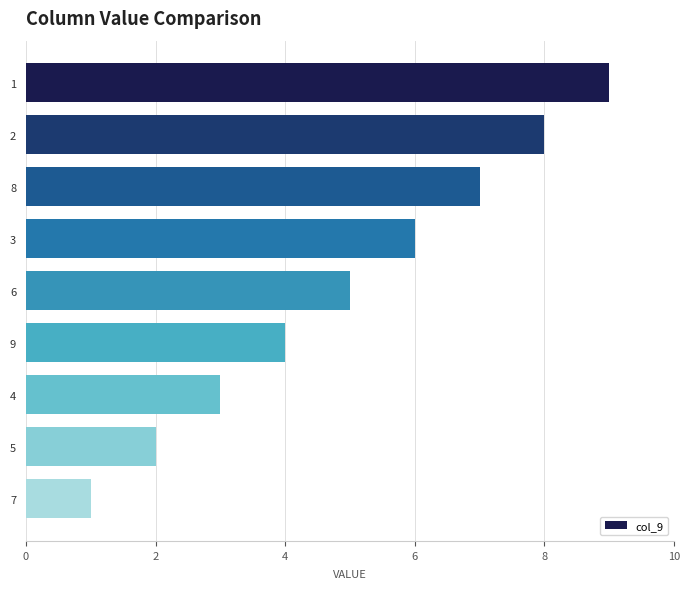

How many data points are less than 5?

4